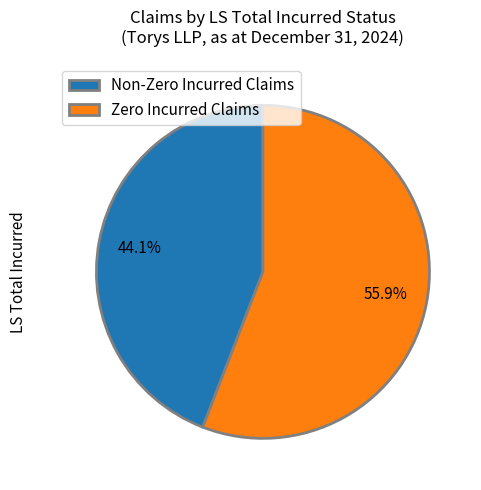

Which slice is the largest?

Zero Incurred Claims